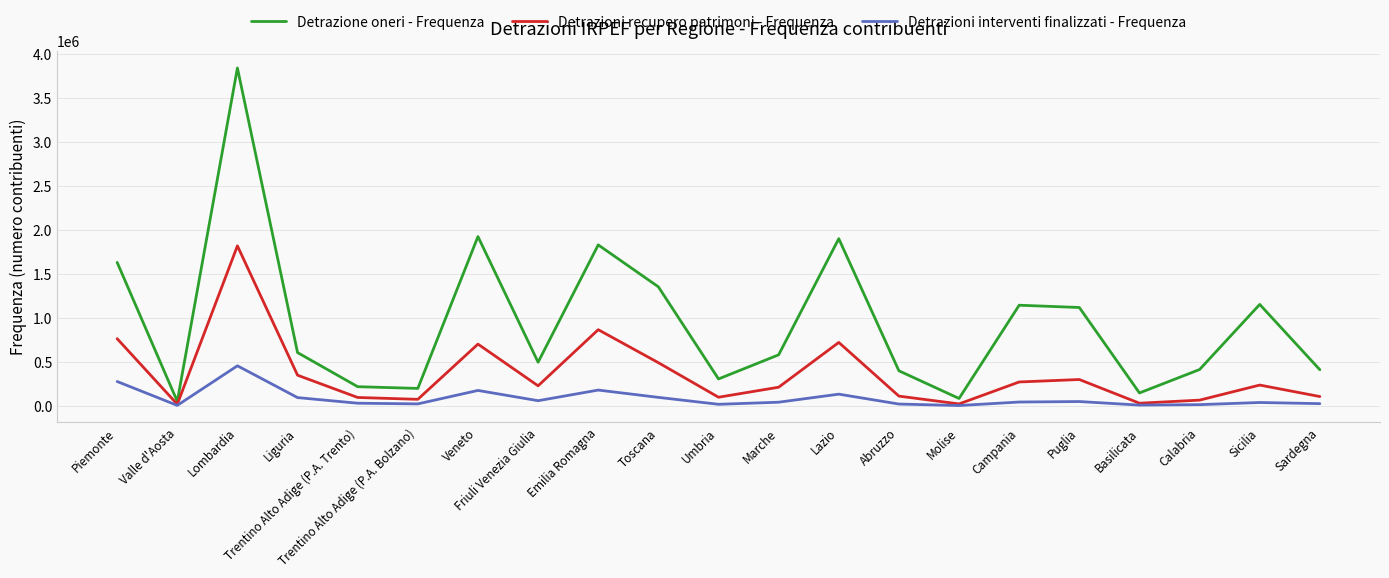

List the series in order of their overall mean, lowest first.

Detrazioni interventi finalizzati - Frequenza, Detrazioni recupero patrimoni - Frequenza, Detrazione oneri - Frequenza